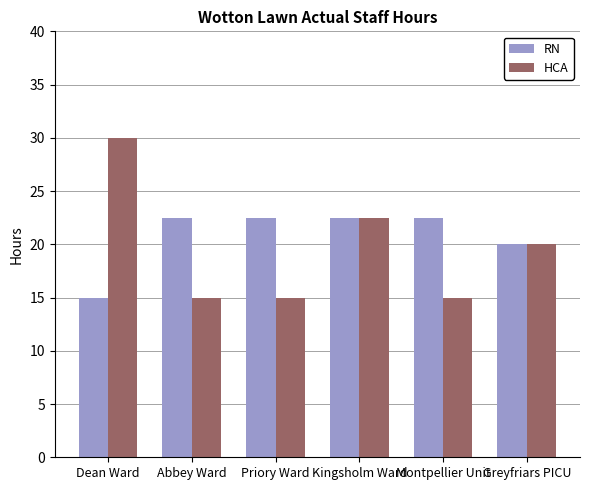

What is the total value across all series at Kingsholm Ward?

45.0